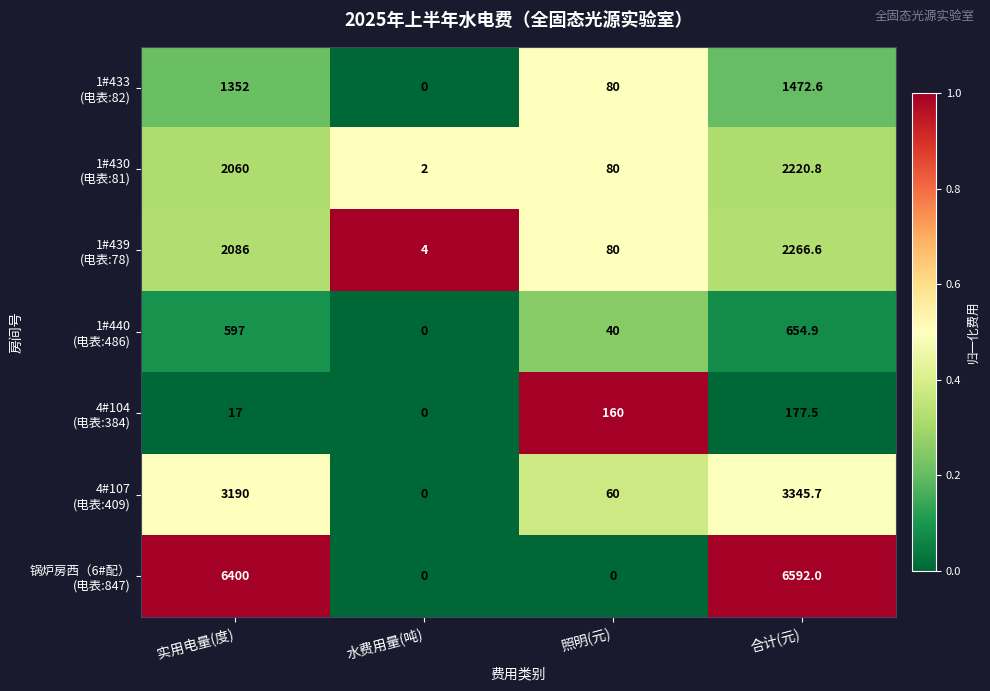

What is the difference between the highest and lowest values at 水费用量(吨)?

4.0